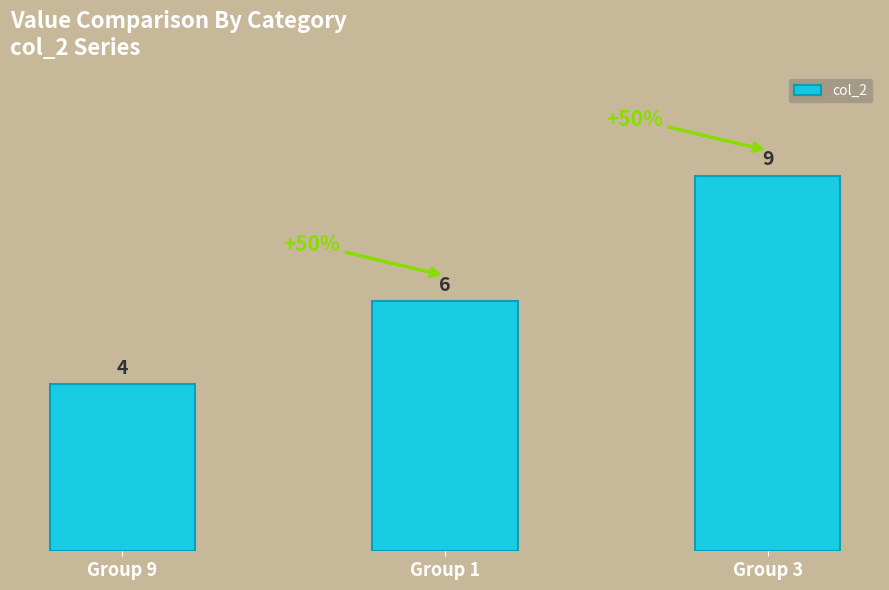

Rank the categories by value from highest to lowest.

Group 3, Group 1, Group 9